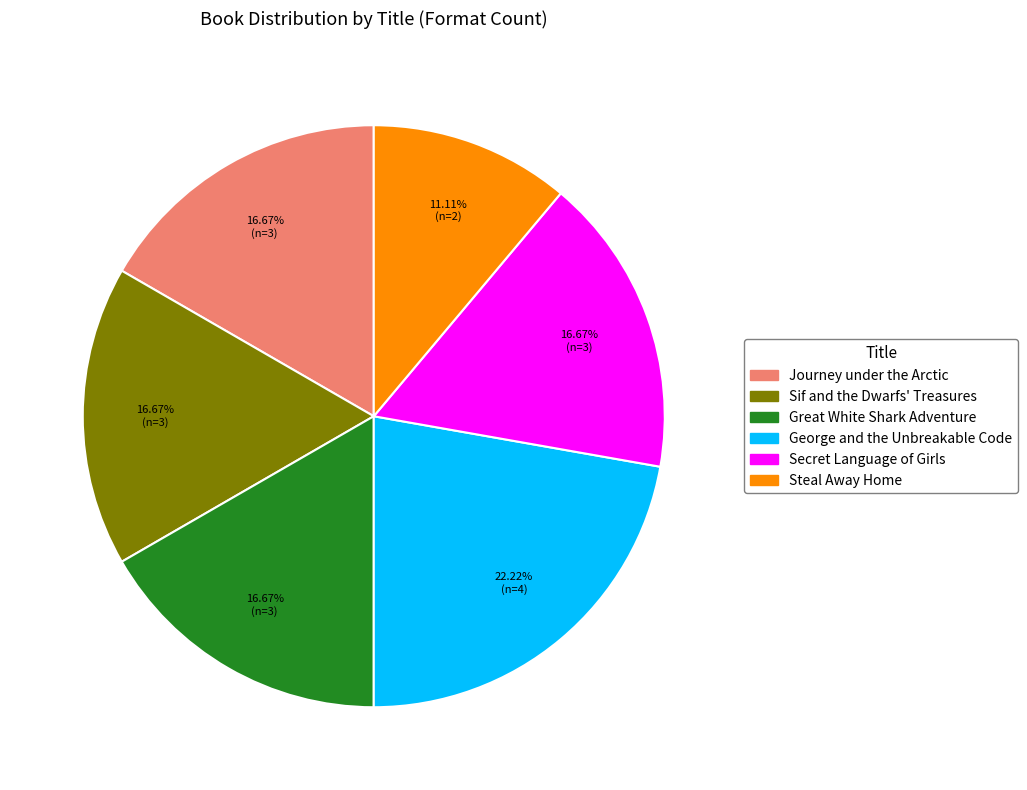

Count the number of slices in the pie.

6